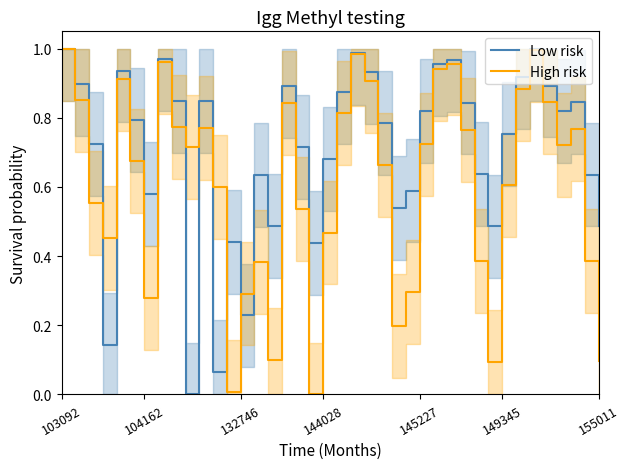

What is the greatest value displayed?

1.0